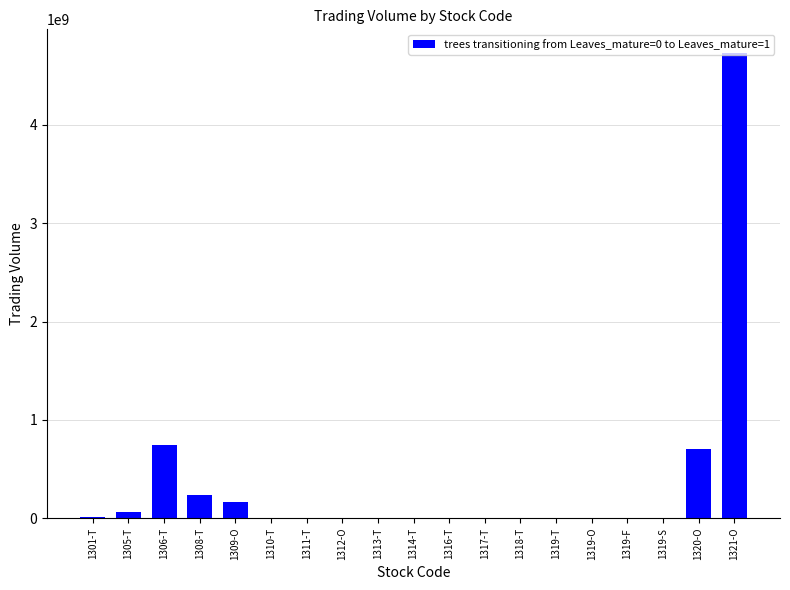

Which category has the highest value across all series?

1321-O